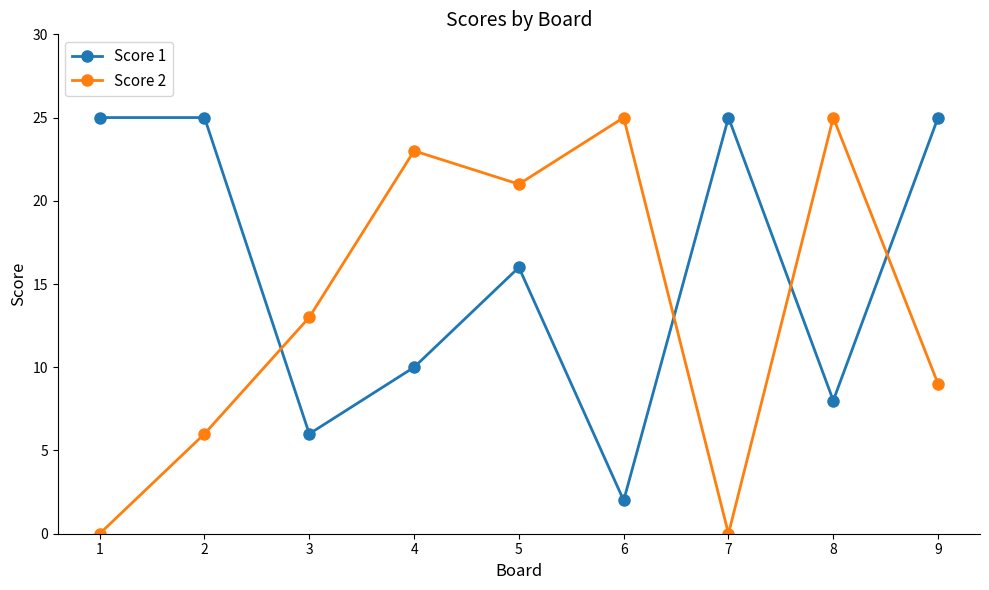

Which series has the largest total across all categories?

Score 1